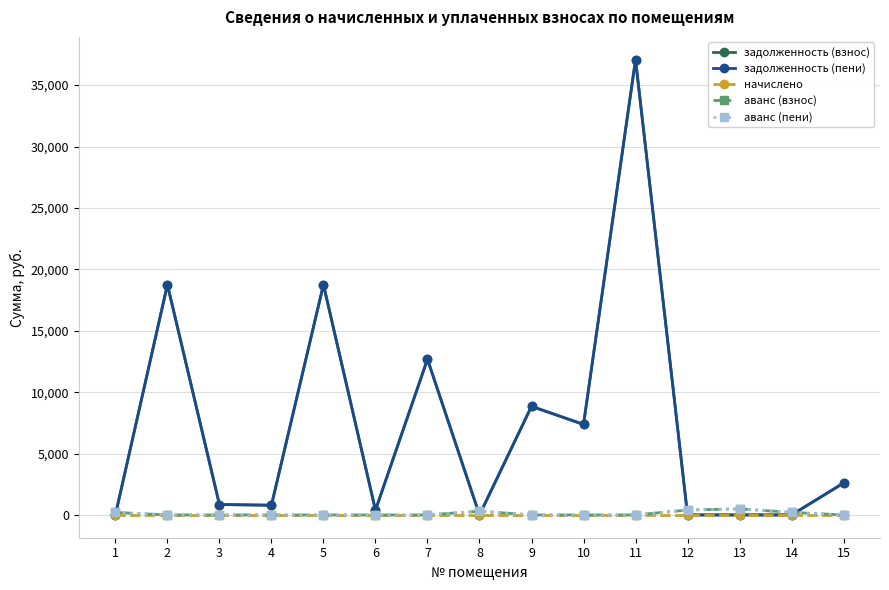

Which series has the largest total across all categories?

задолженность (взнос)